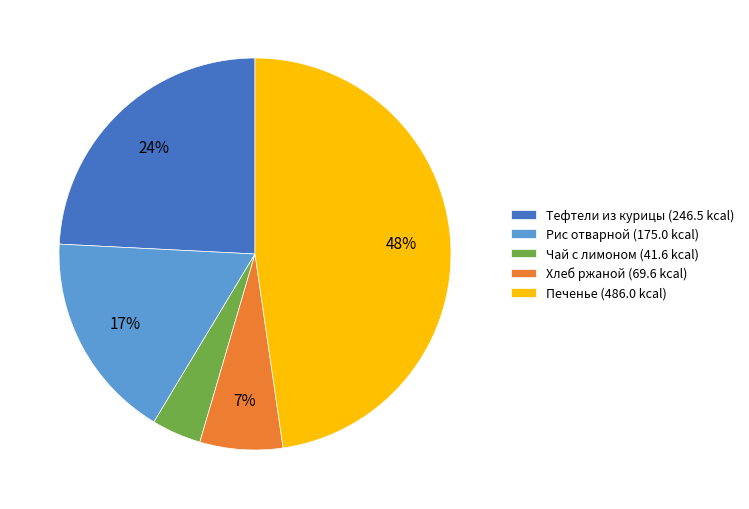

To the nearest percent, what portion does Печенье represent?

48%